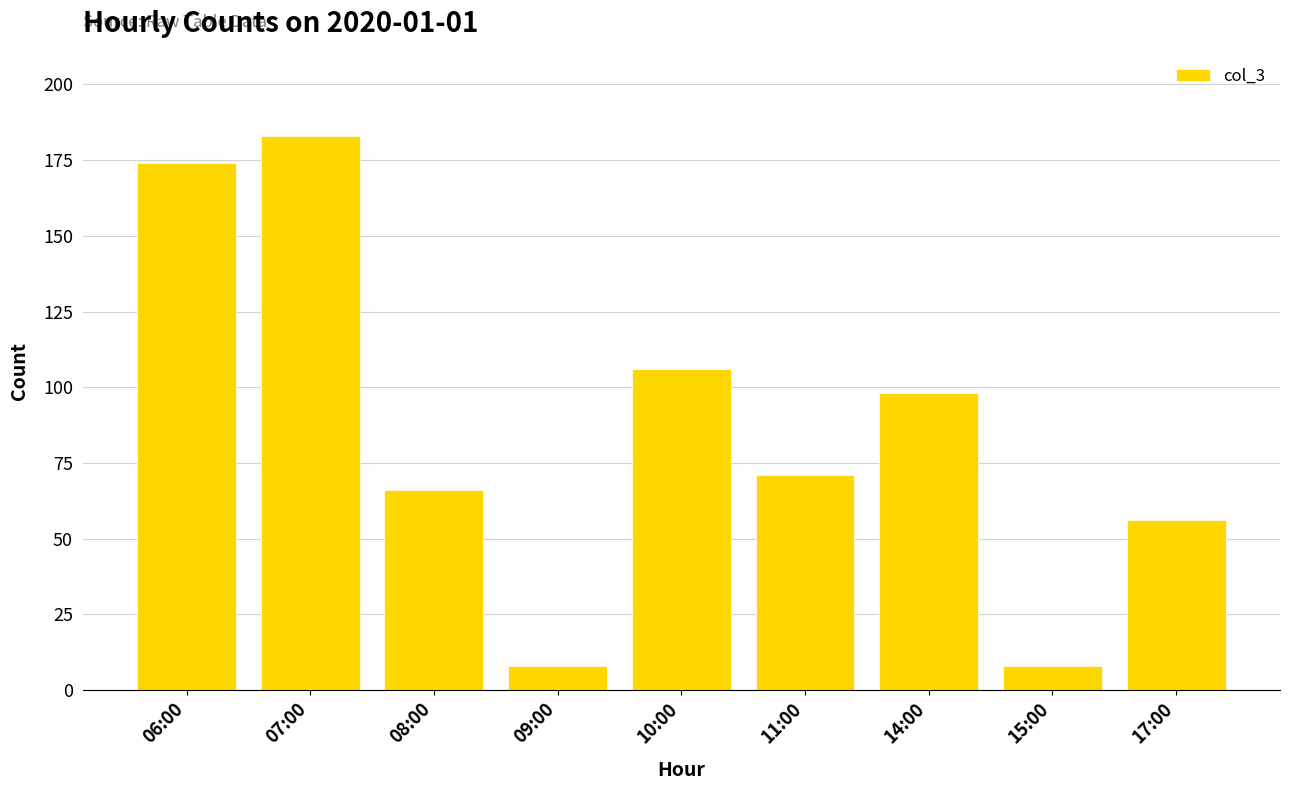

Which category has the highest value across all series?

07:00